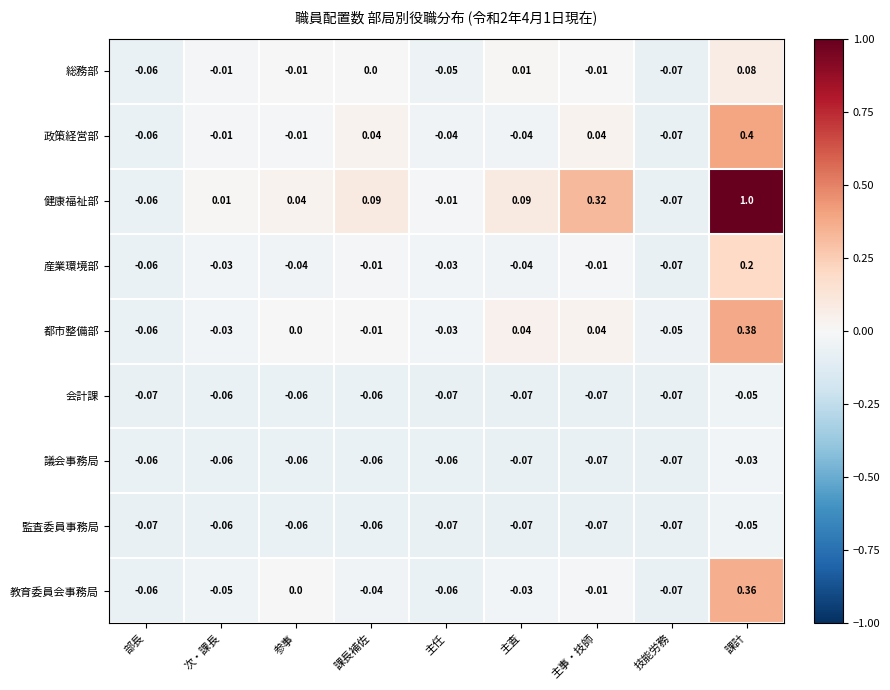

At which label does 監査委員事務局 reach its peak?

課計